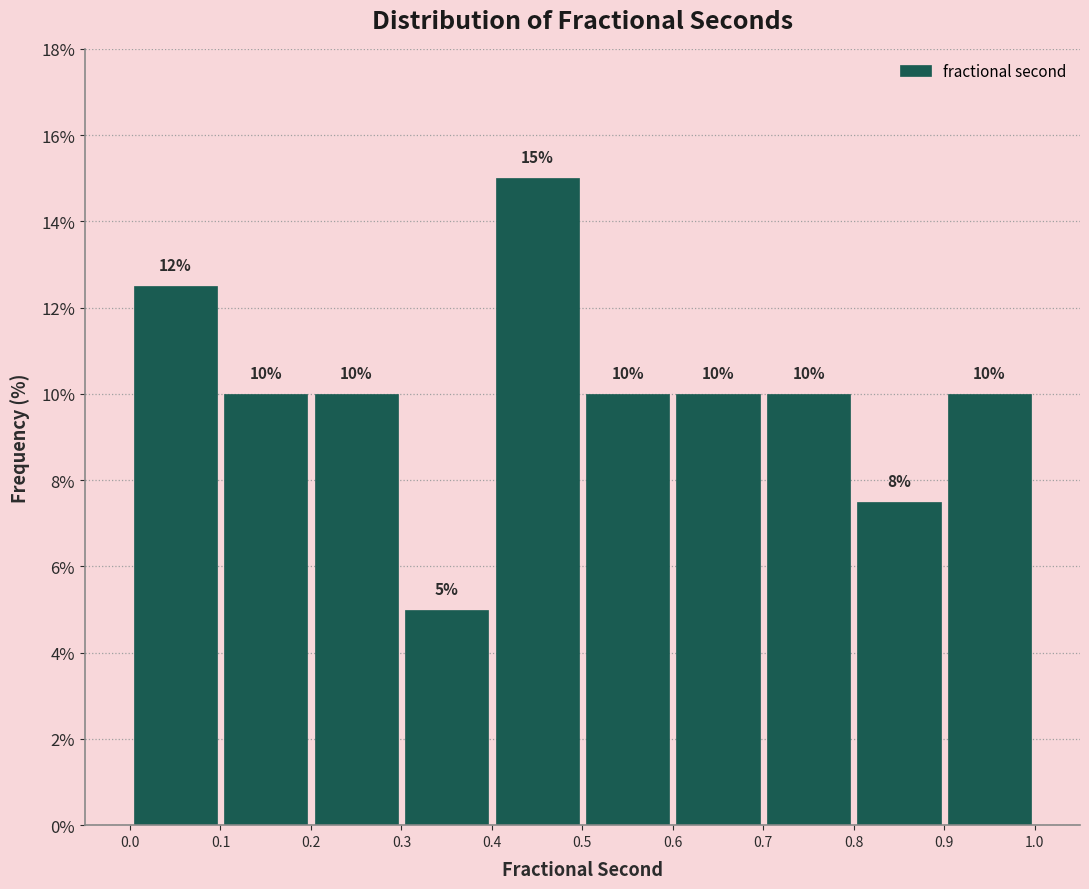

Over which range of the x-axis is the bar tallest?

0.4 to 0.5